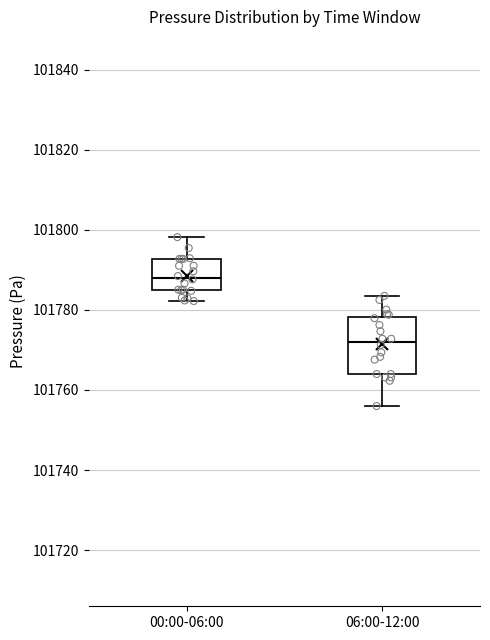

Reading left to right, read every box against the y-axis: the position of its median line, the range the box covers, and the ends of its whiskers. The values are not printed on the chart, so give them approximately, as read against the axis.

00:00-06:00: median 101788, box 101784 to 101792, whiskers 101782 to 101798
06:00-12:00: median 101772, box 101764 to 101778, whiskers 101756 to 101784